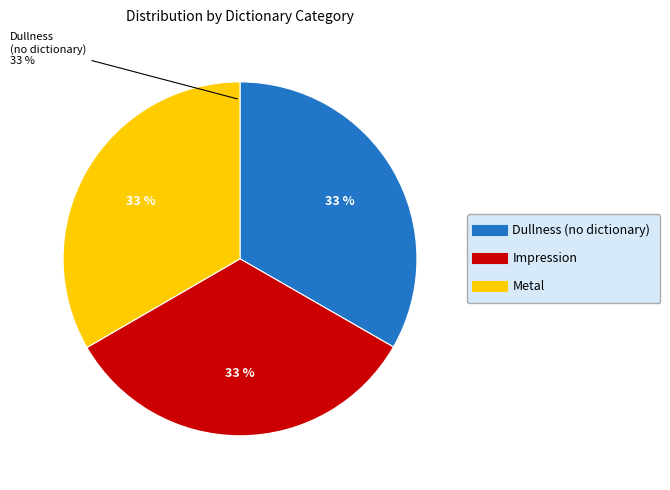

The Dullness (no dictionary) slice represents 23% of the pie. True or false?

False